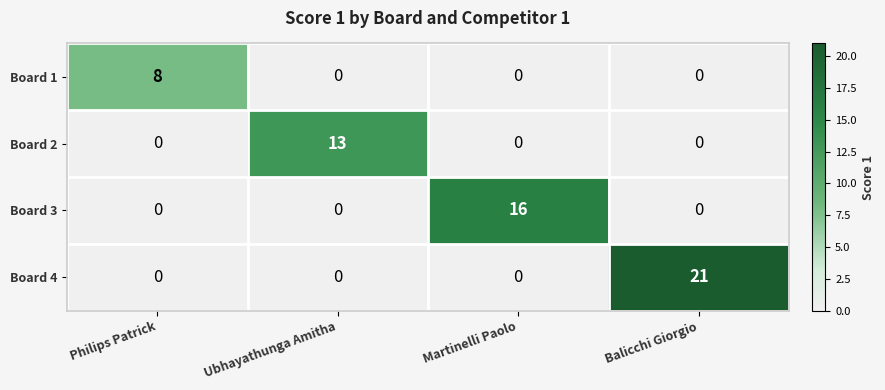

What is the spread (max minus min) of values at Philips Patrick?

8